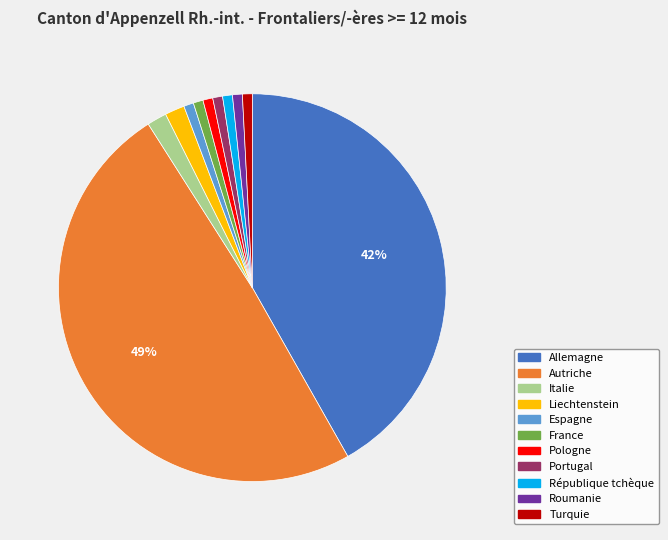

Combined, do Turquie and Pologne account for over 50%?

No